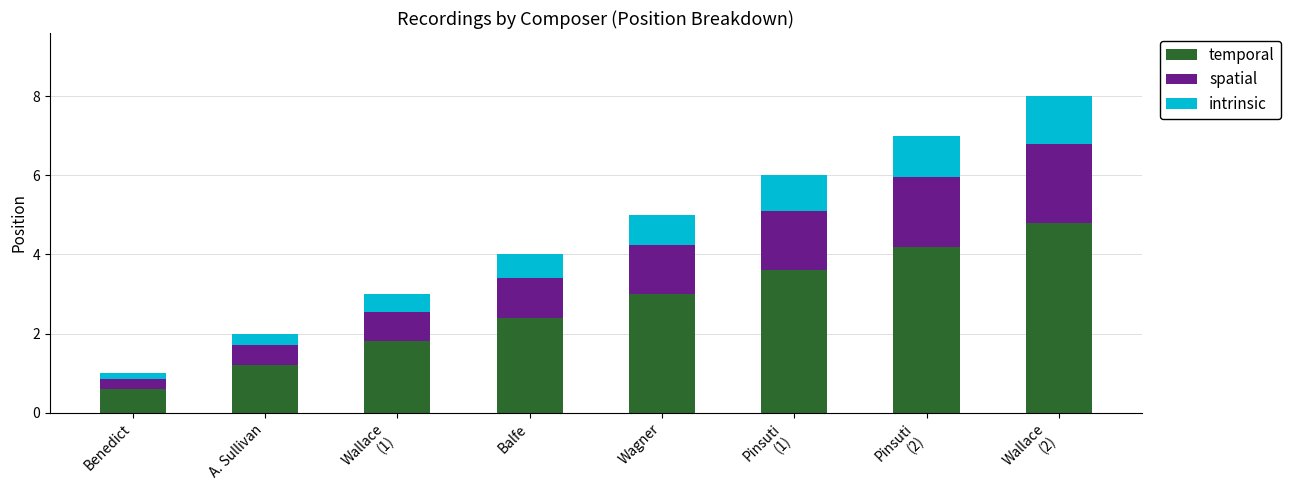

Reading left to right, what are the values for temporal?

0.6	1.2	1.8	2.4	3.0	3.6	4.2	4.8